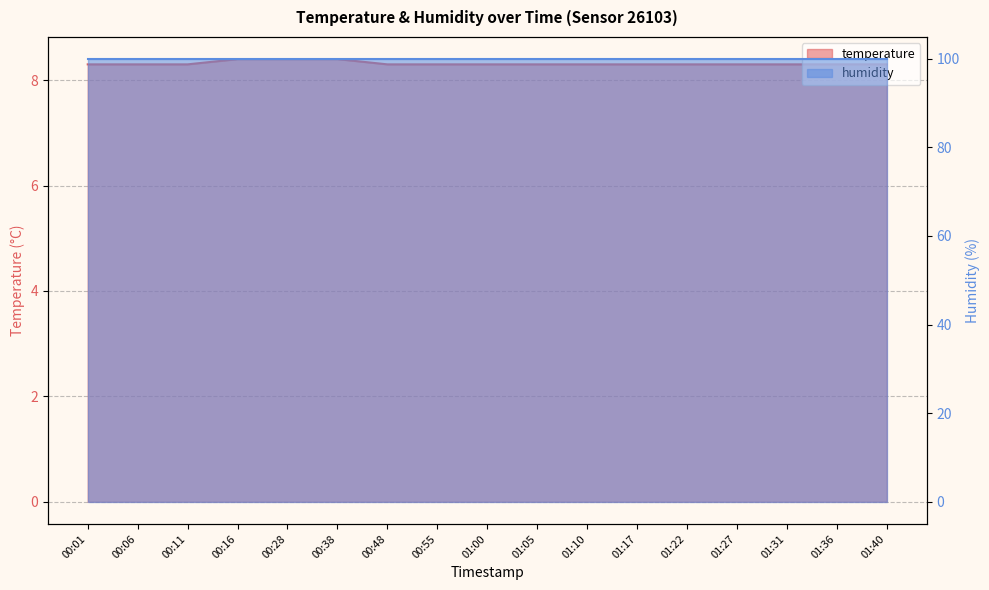

What is the maximum value shown in the chart?

8.4